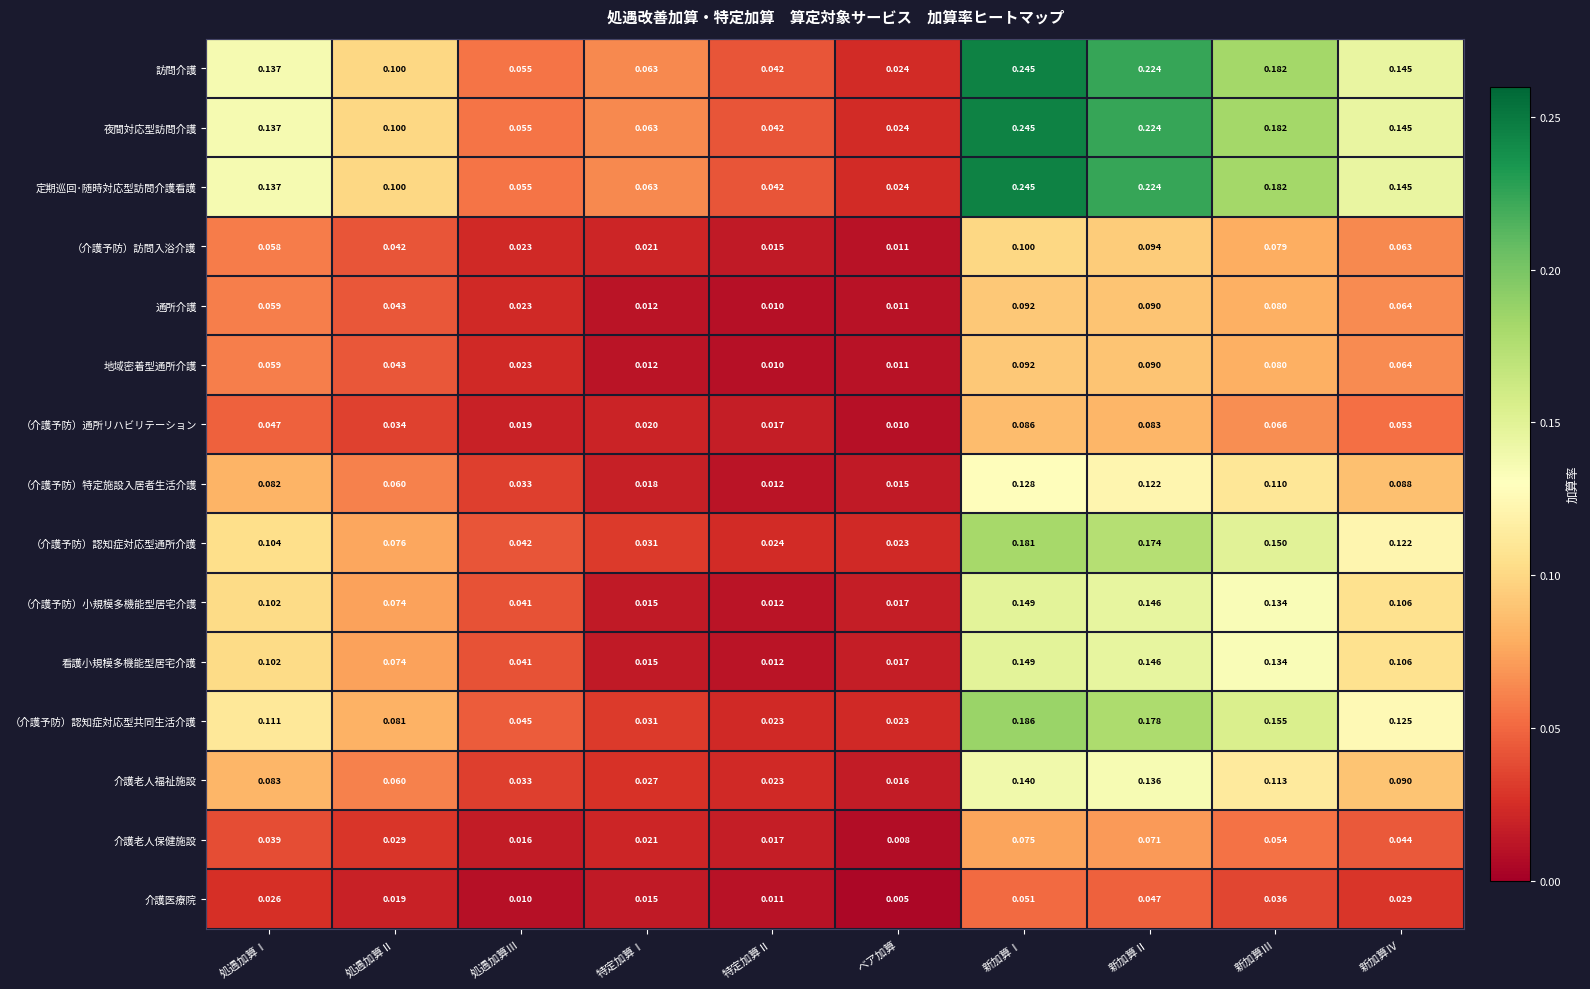

At which label is （介護予防）特定施設入居者生活介護 closest to 0?

特定加算Ⅱ